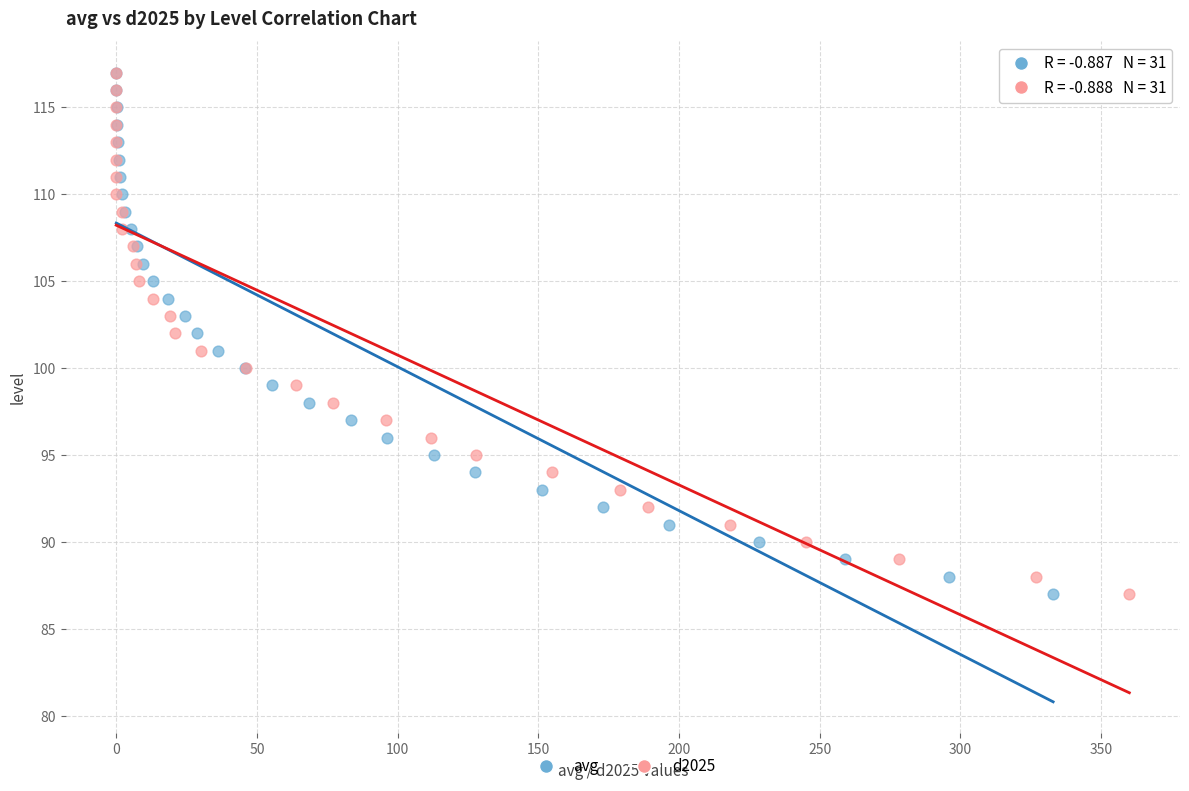

What are all the series names shown in the legend?

avg, d2025